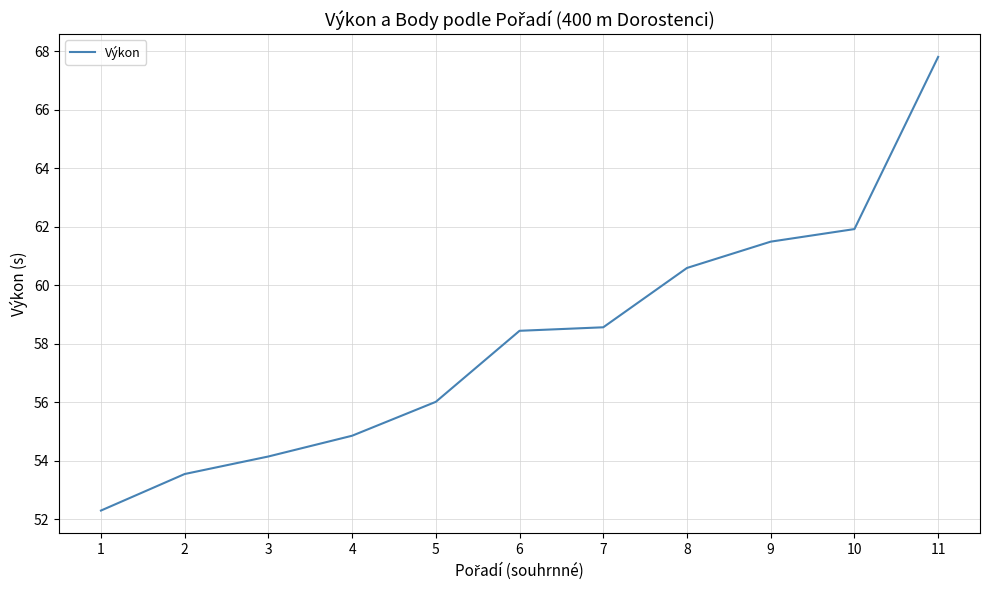

Approximately how many times larger is the value at 3 compared to 6?

0.9